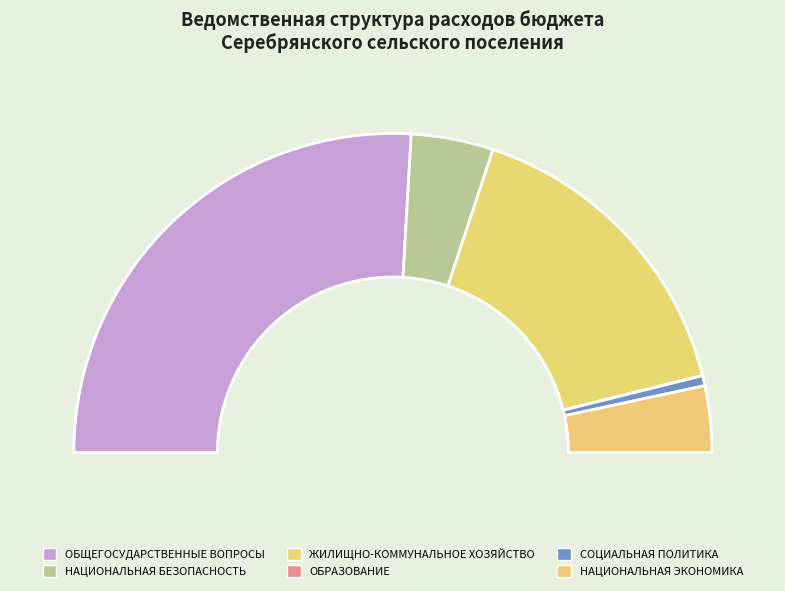

To the nearest percent, what is the average slice percentage?

17%